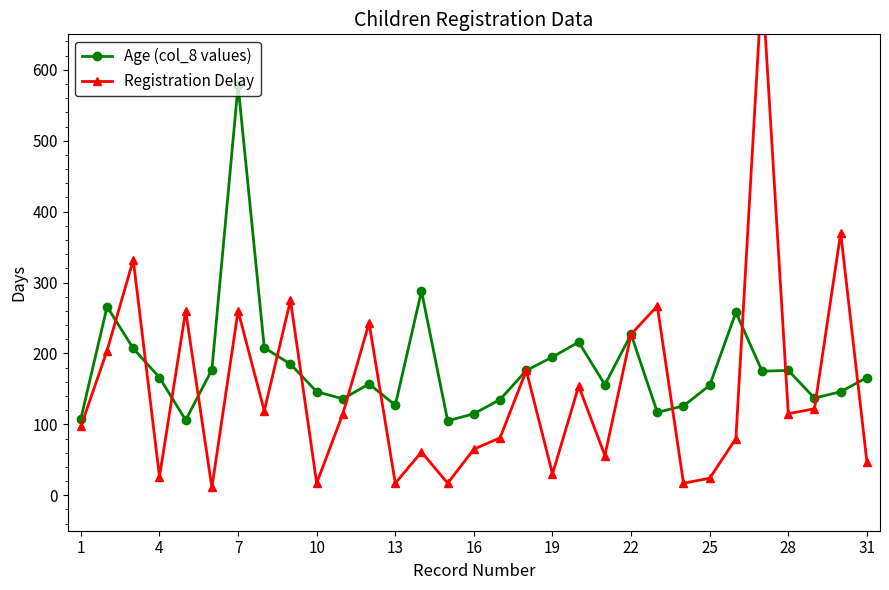

The Age (col_8 values) series shows 373 at 22. True or false?

False